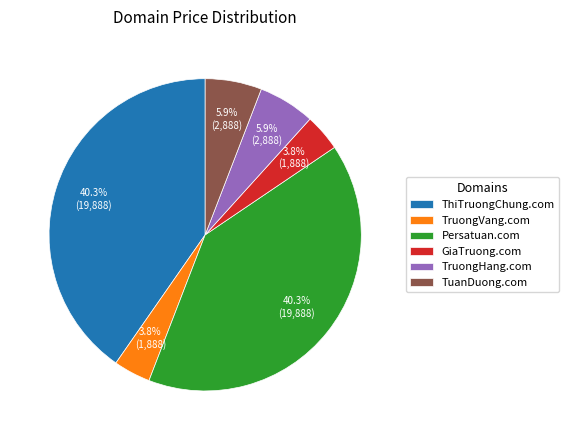

To the nearest percent, what portion does ThiTruongChung.com represent?

40%